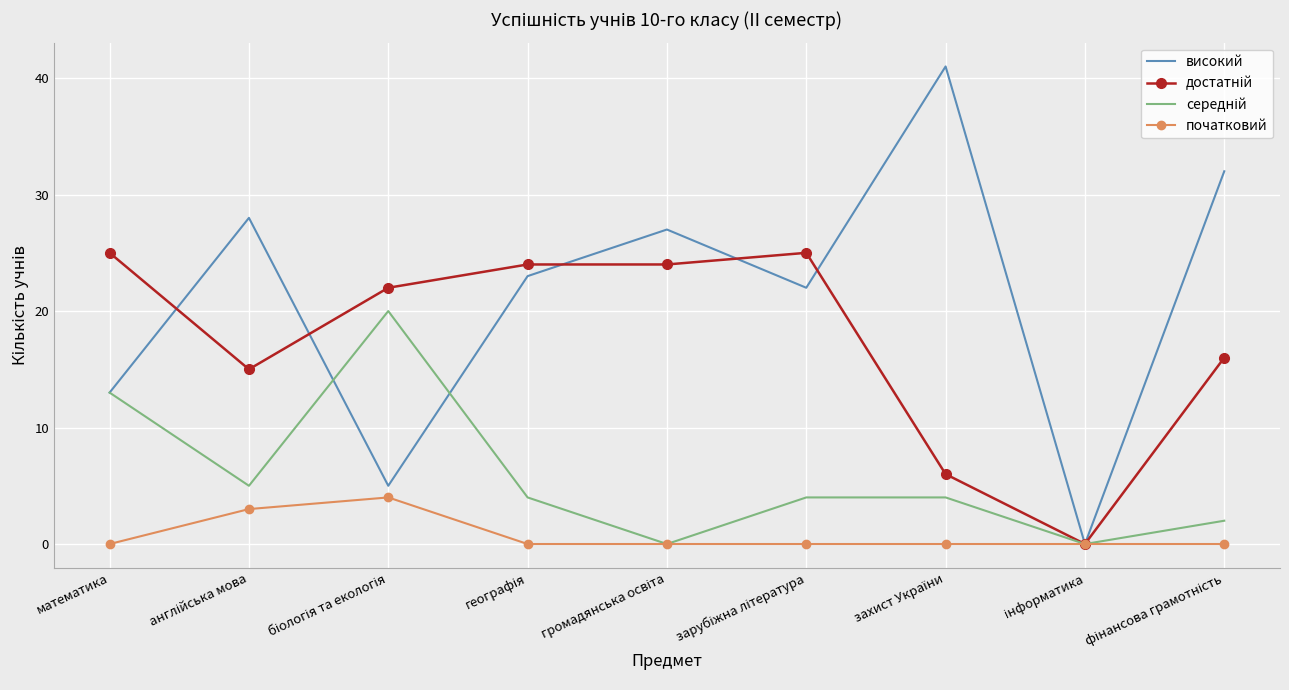

What is the maximum value shown in the chart?

41